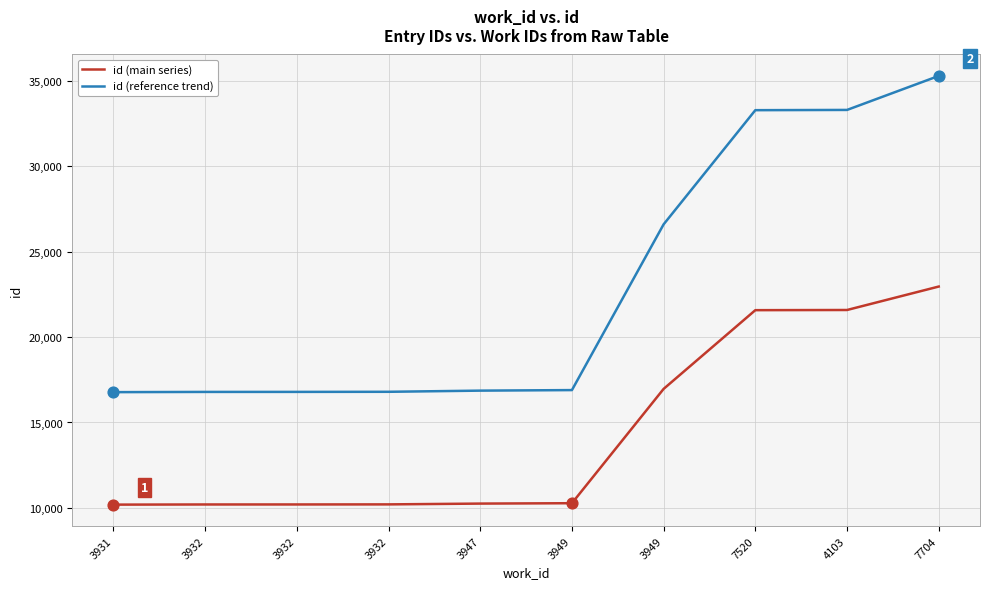

What are all the series names shown in the legend?

id (main series), id (reference trend)